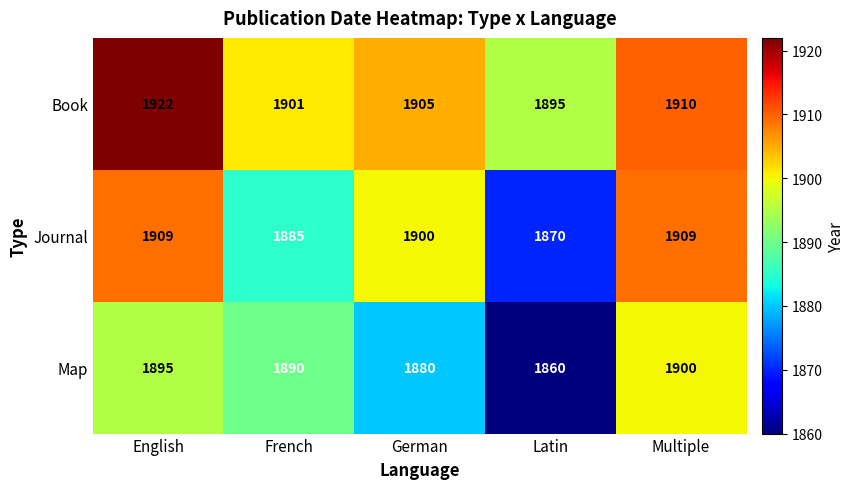

At which category does the chart reach its minimum across all series?

Latin